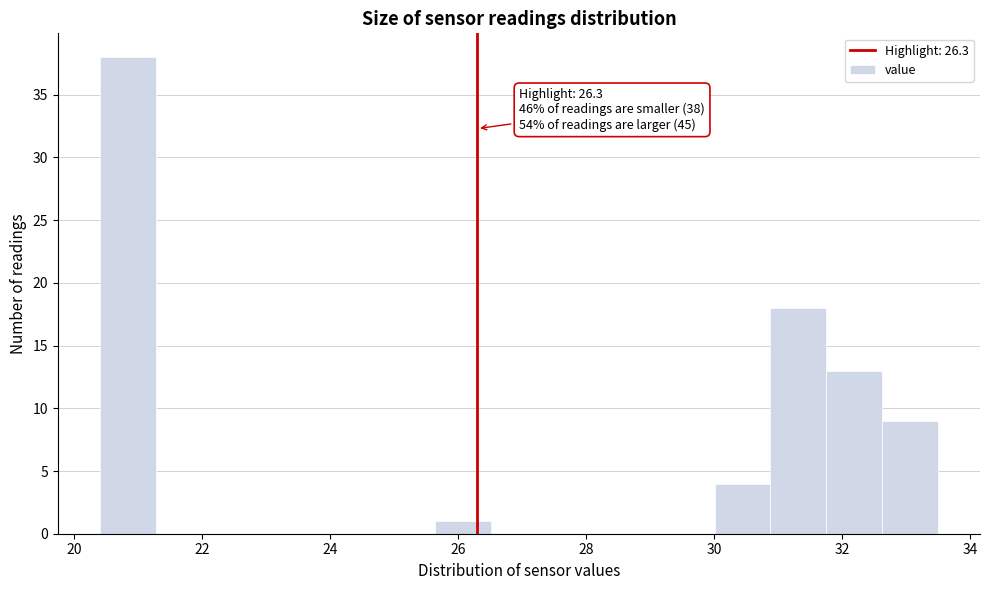

Over which range of the x-axis is the bar tallest?

20.4 to 21.2